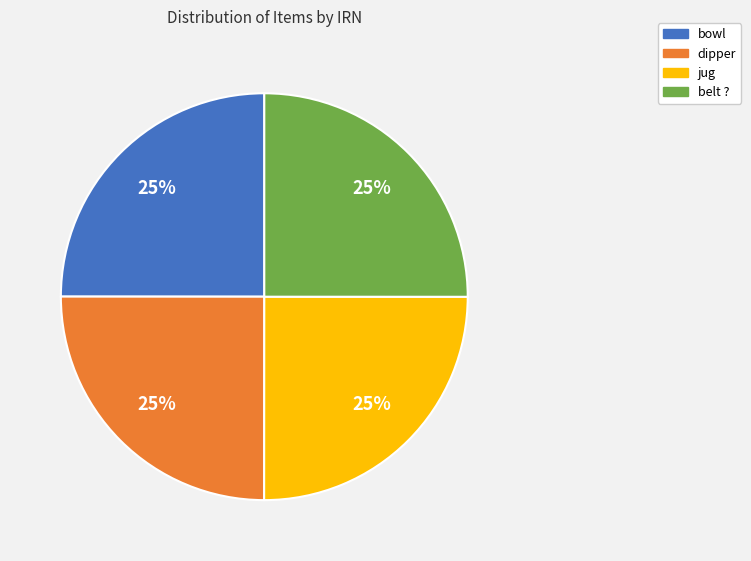

What percentage is the bowl slice, to the nearest percent?

25%